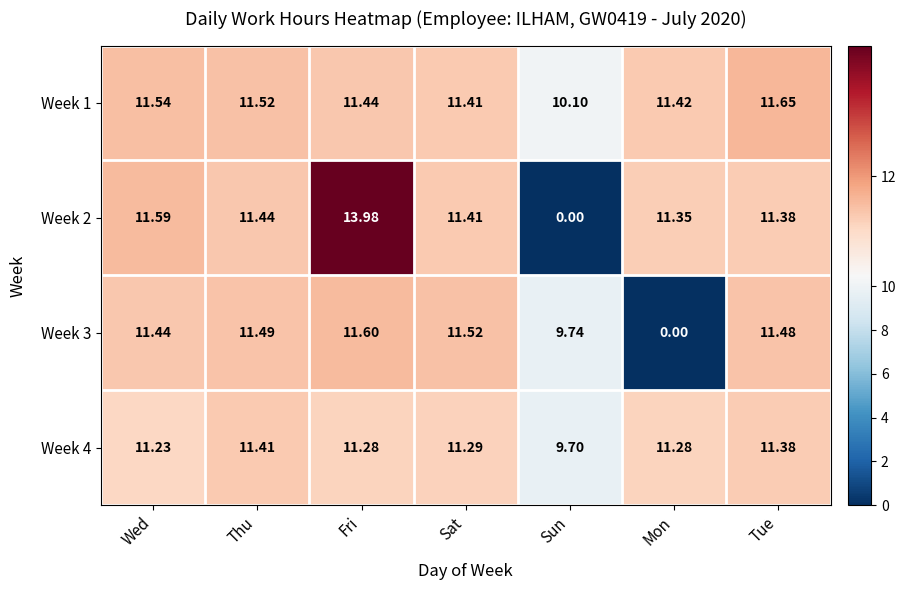

Which category has the lowest value in the Week 1 series?

Sun